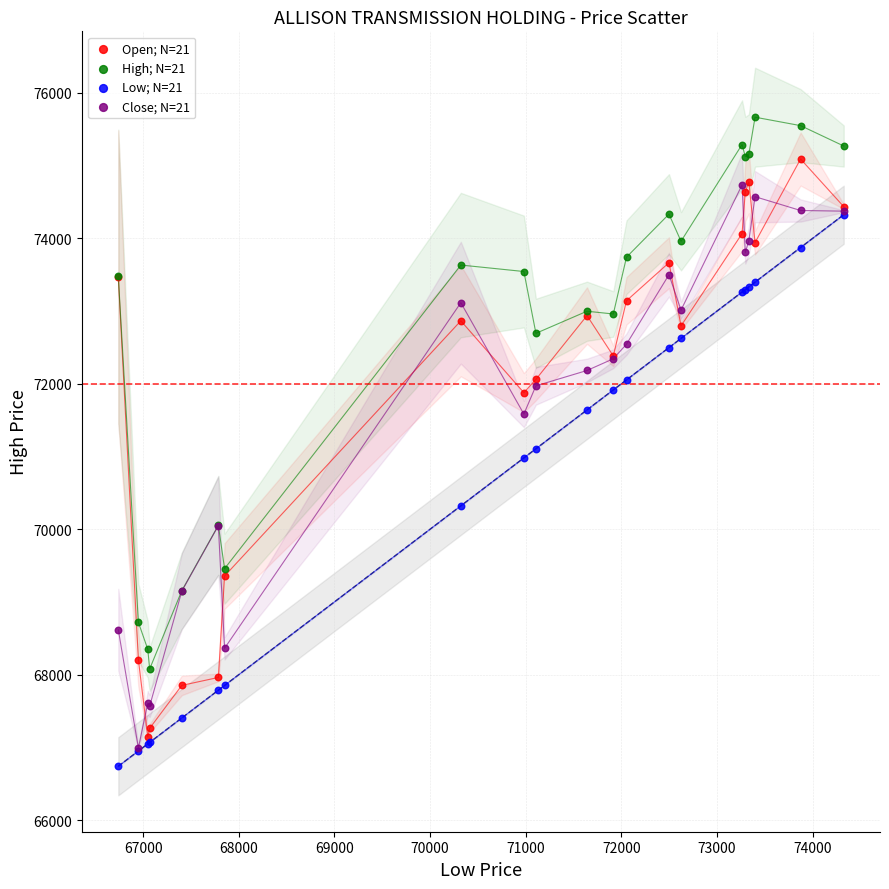

Which series contains the highest Y value?

High; N=21